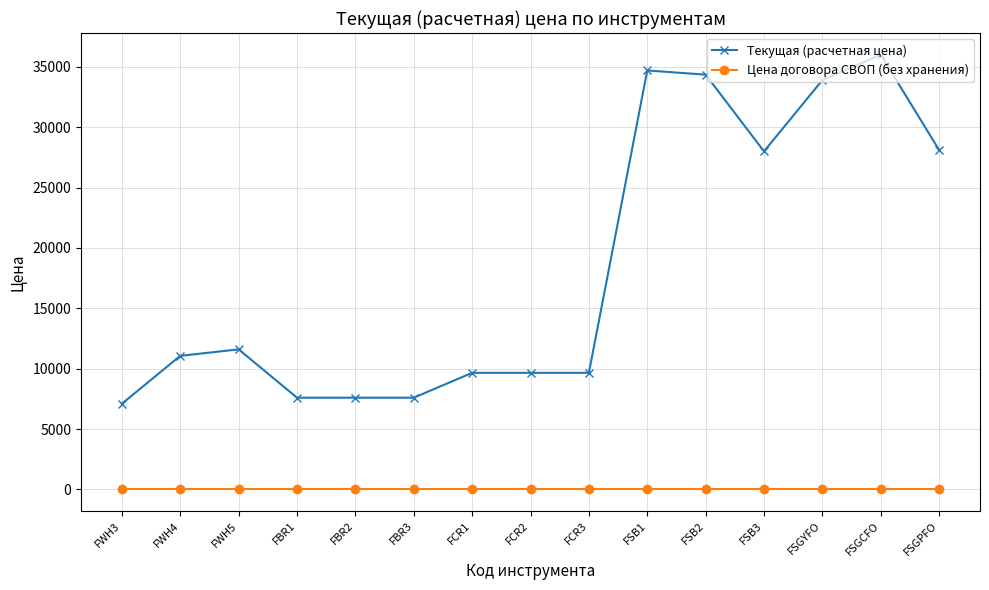

Which series has the largest range (max minus min)?

Текущая (расчетная цена)